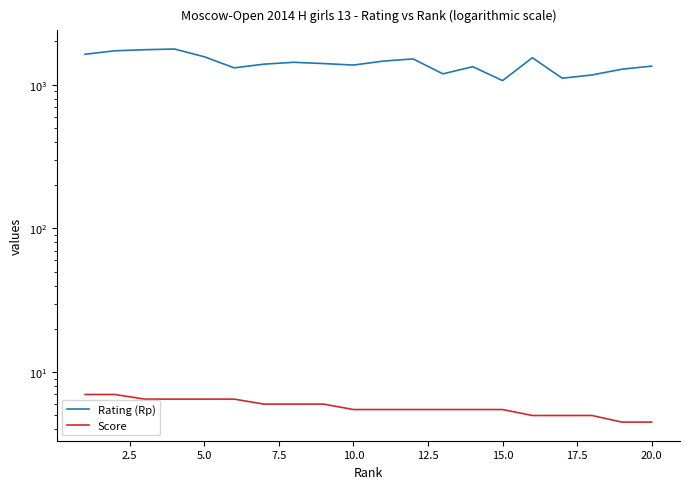

What is the lowest value of the Rating (Rp) series?

1068.0